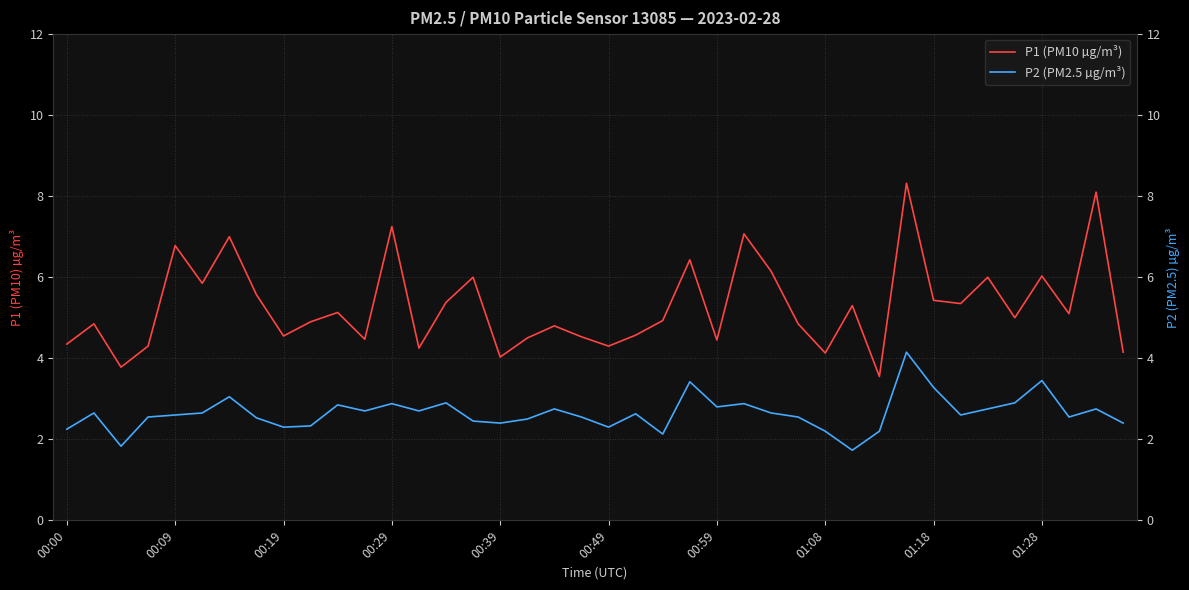

True or false: P1 (PM10 µg/m³) has more than 1 points higher than both neighbors.

True